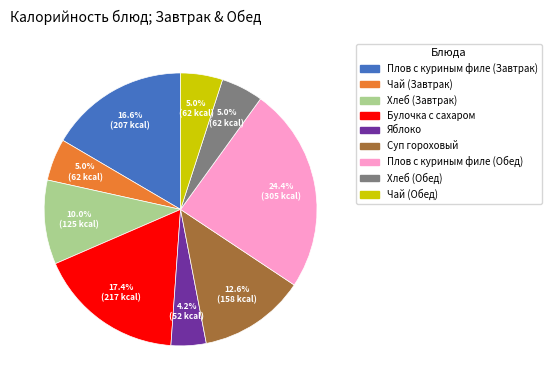

Is there a majority slice in this chart?

No